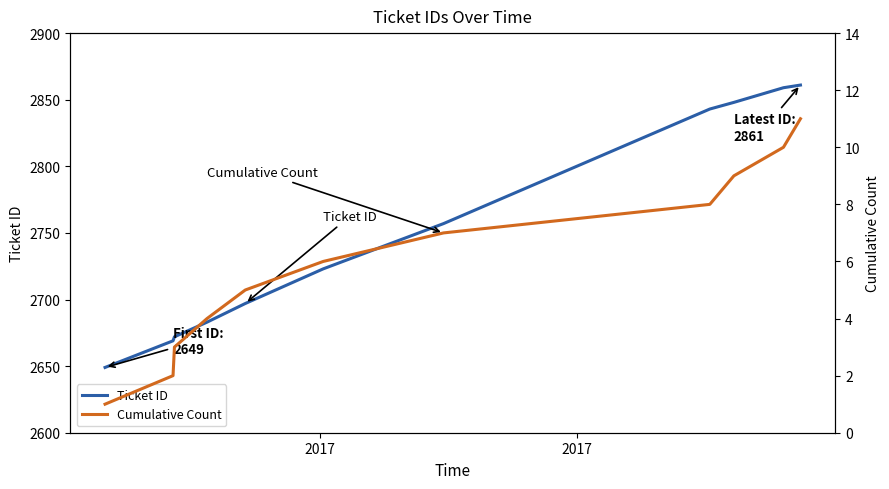

What is the lowest value of the Ticket ID series?

2649